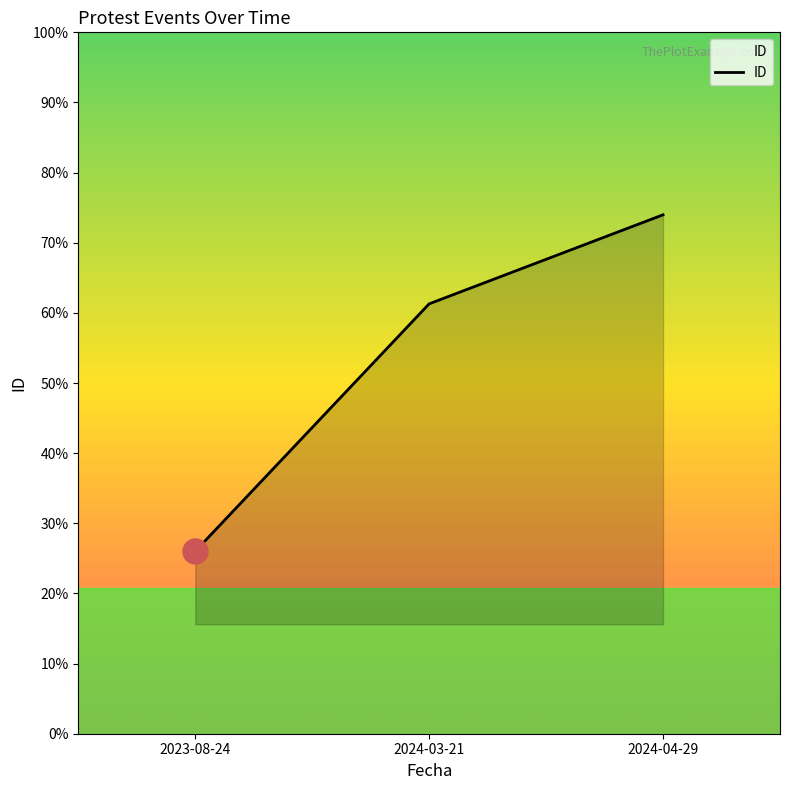

Does the chart display data point markers on the line(s)?

No